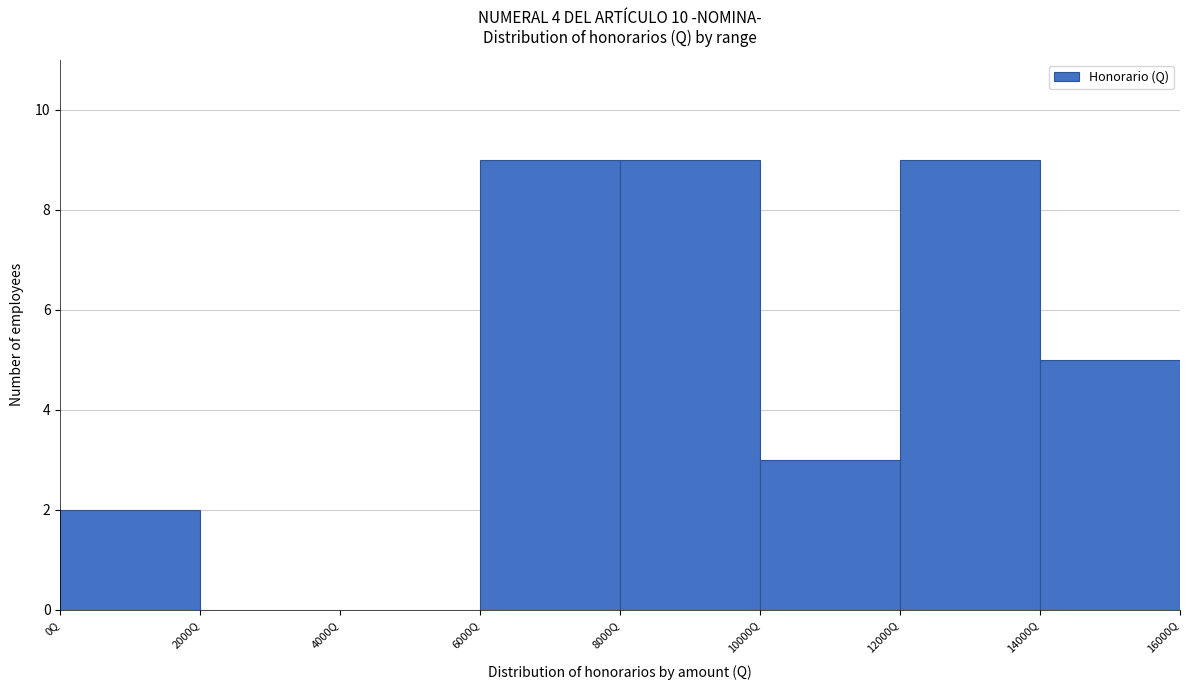

What is the height of the bar covering 12000 to 14000 on the x-axis? The values are not printed on the chart, so give them approximately, as read against the axis.

9